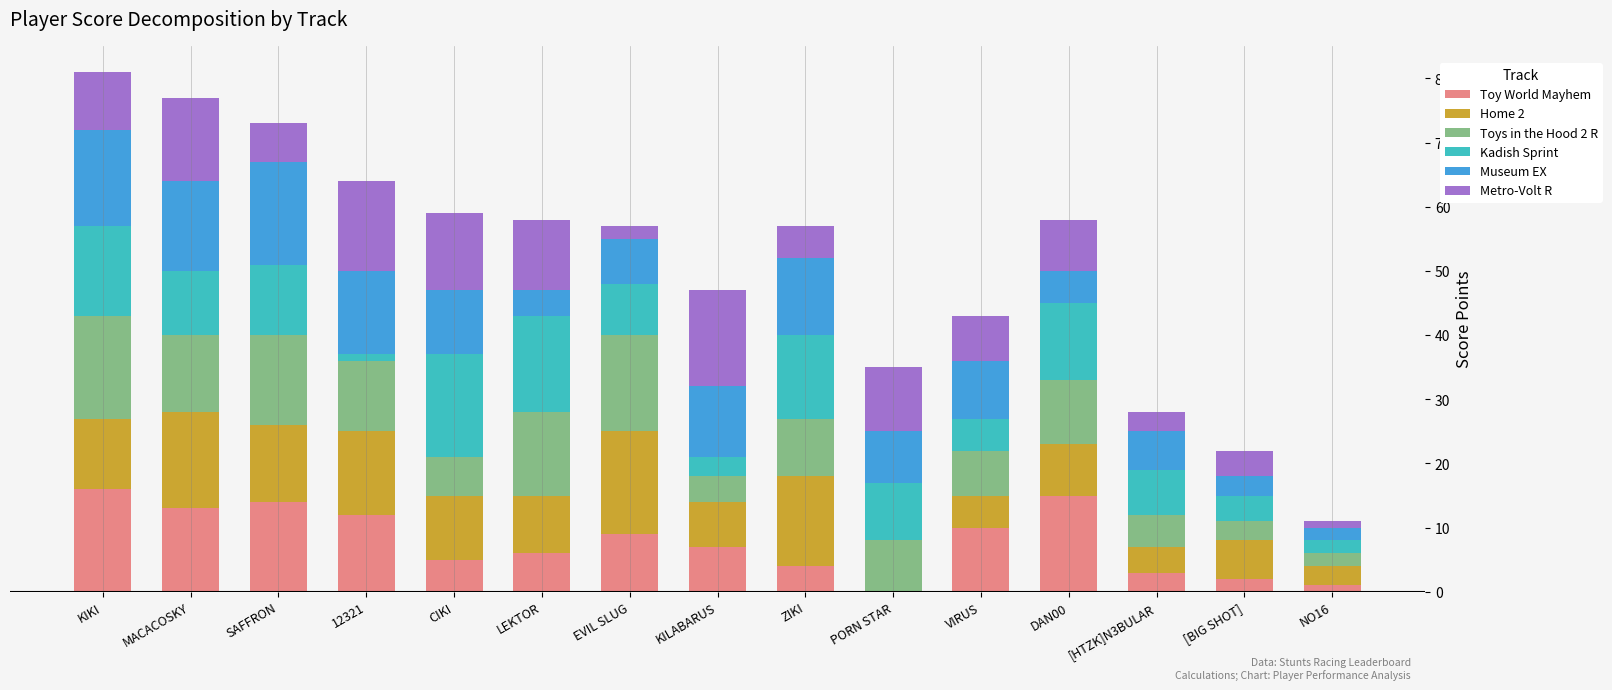

What are all the series names shown in the legend?

Toy World Mayhem, Home 2, Toys in the Hood 2 R, Kadish Sprint, Museum EX, Metro-Volt R